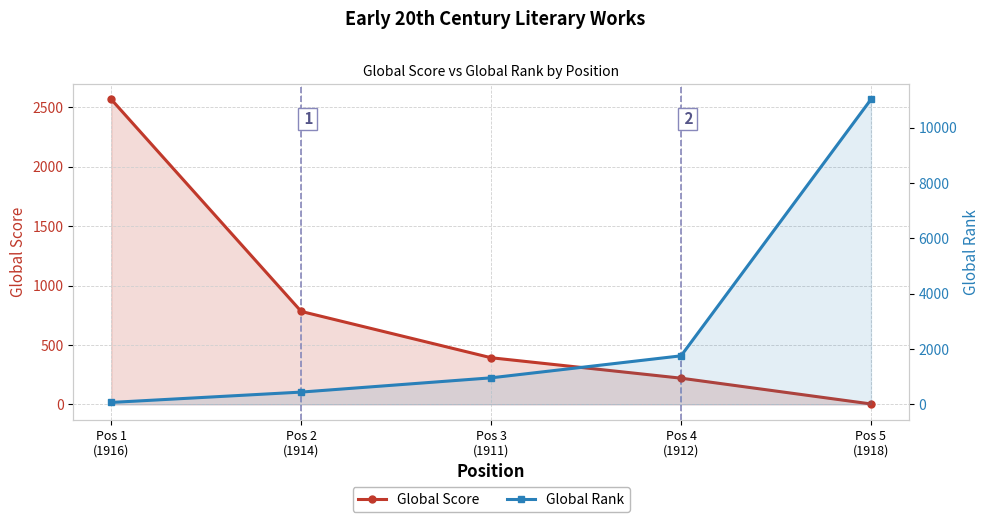

What is the lowest value of the Global Score series?

3